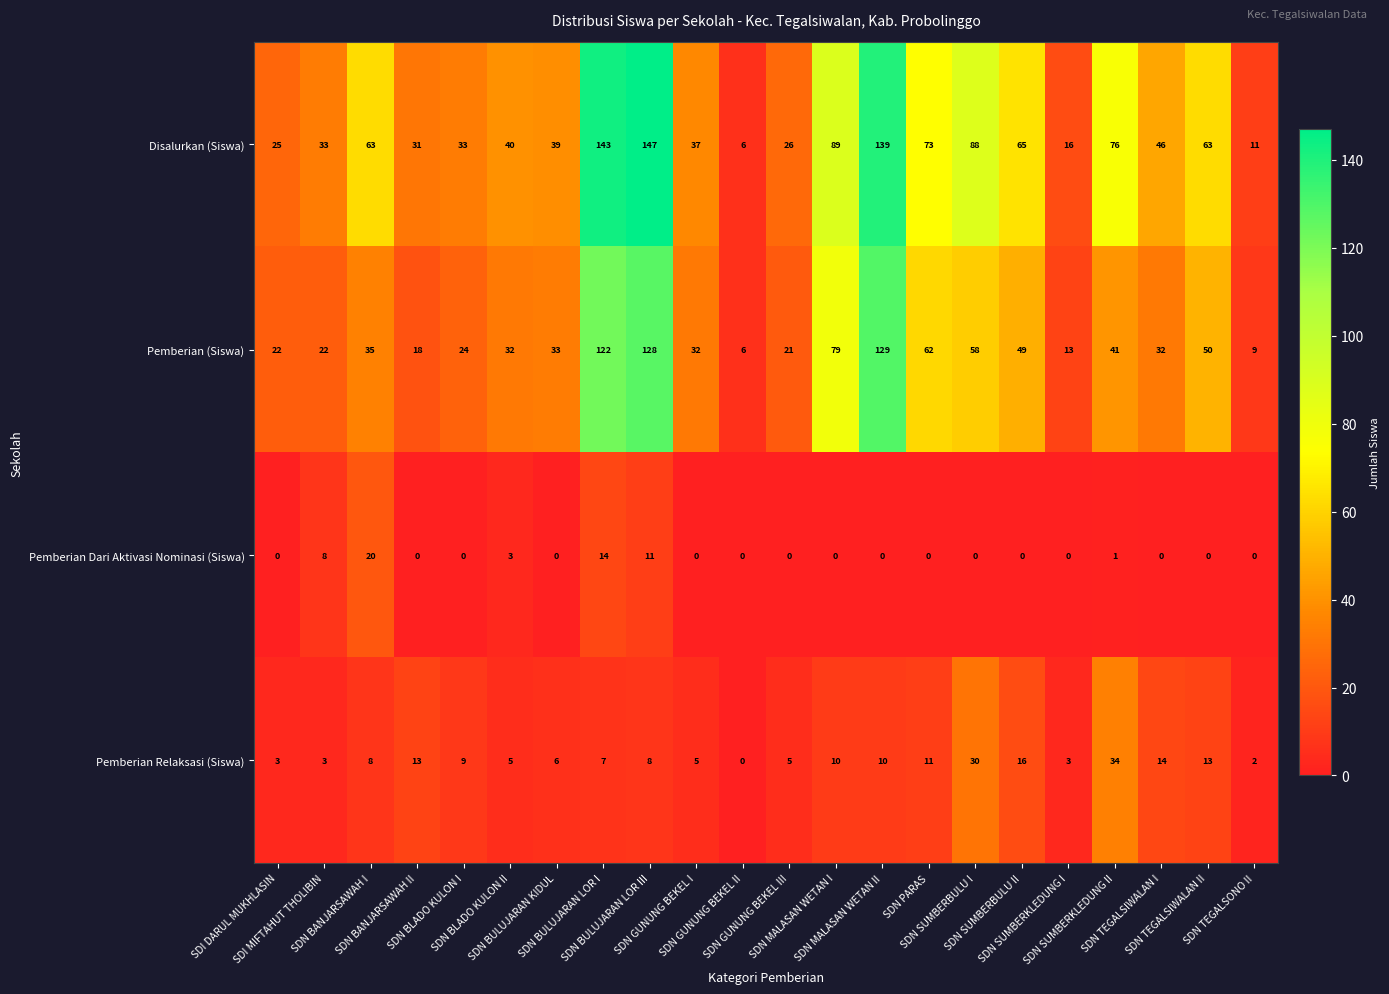

Rank the series by their maximum value, from lowest to highest.

Pemberian Dari Aktivasi Nominasi (Siswa), Pemberian Relaksasi (Siswa), Pemberian (Siswa), Disalurkan (Siswa)